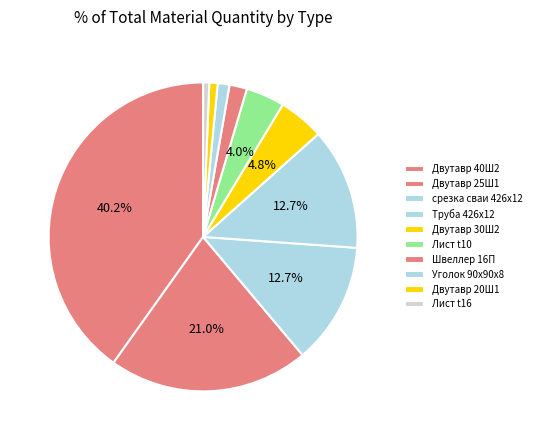

How many segments does this pie chart have?

10